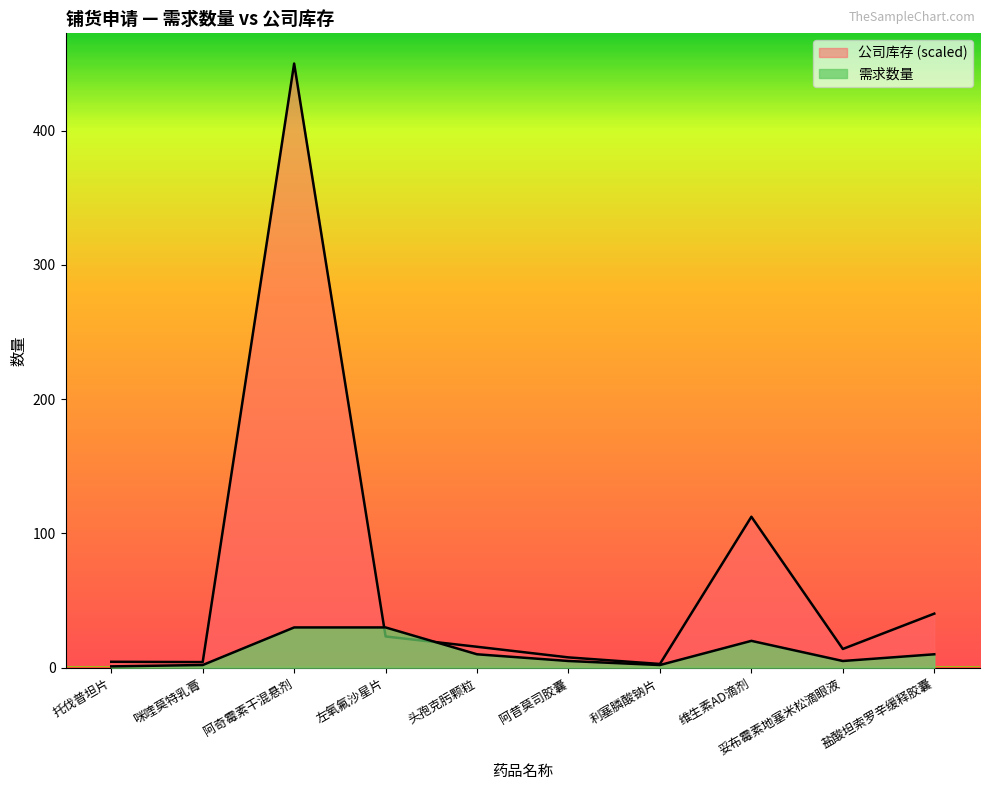

Is it true that 需求数量 equals 30.0 at 左氧氟沙星片?

True